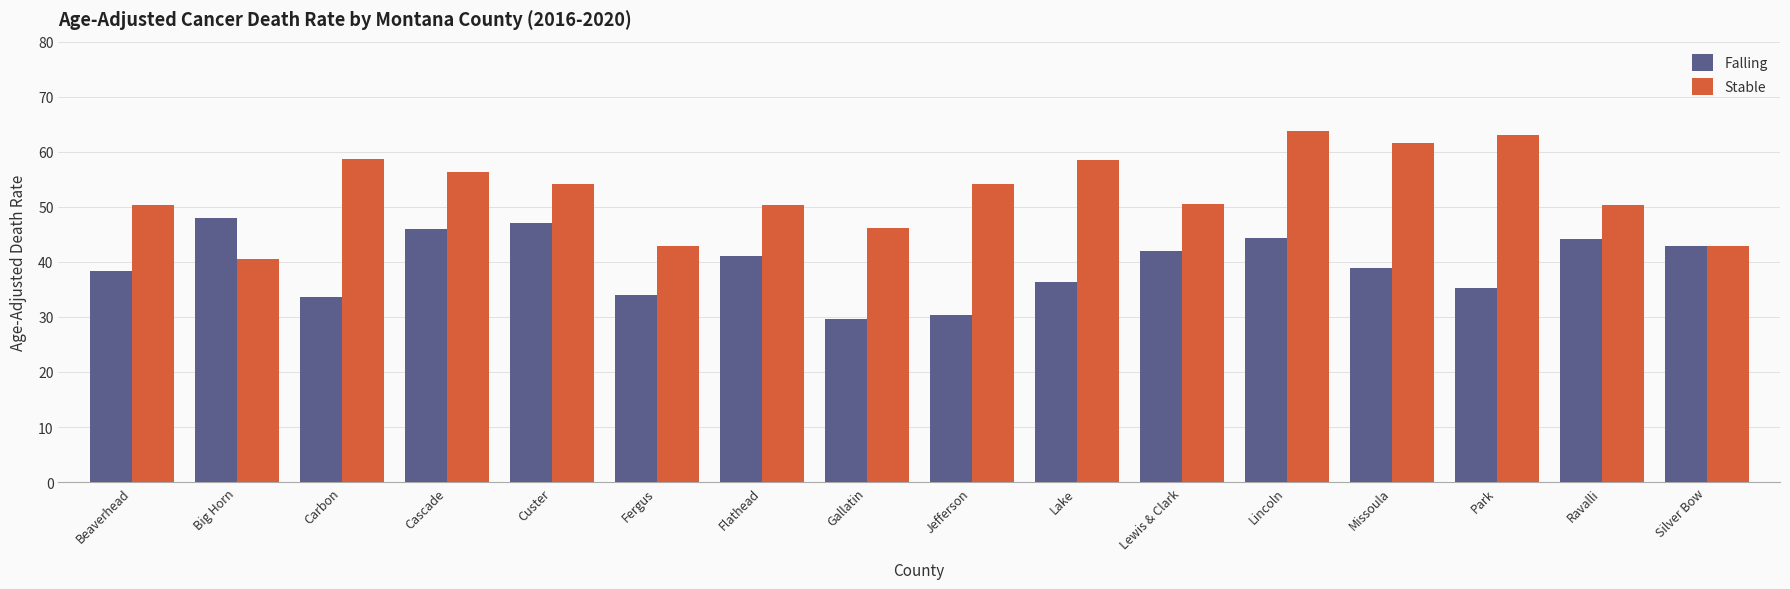

What is the total value across all series at Ravalli?

94.5